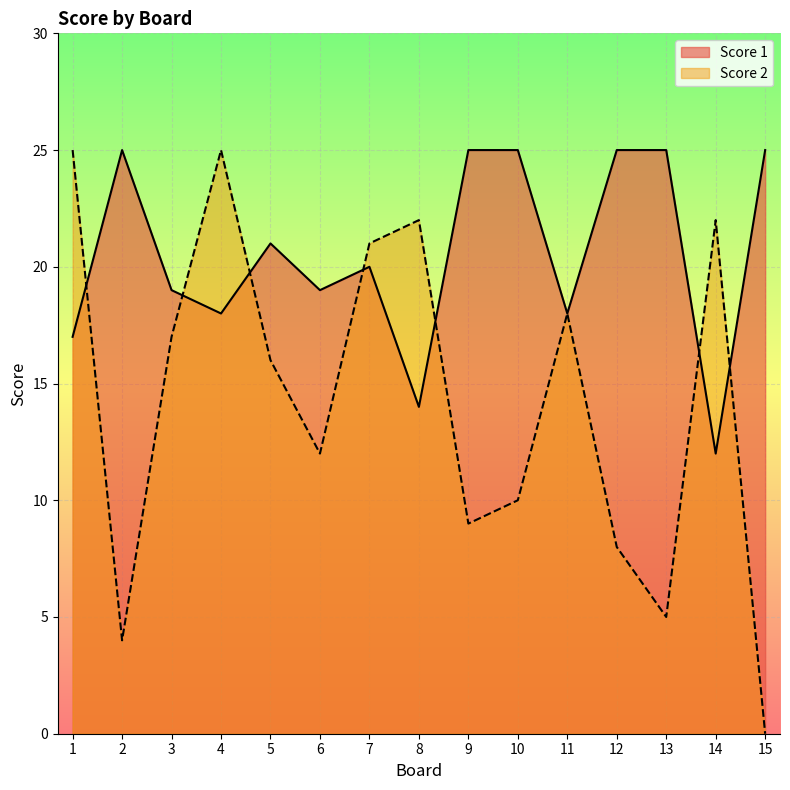

The Score 2 series shows 12 at 14. True or false?

False